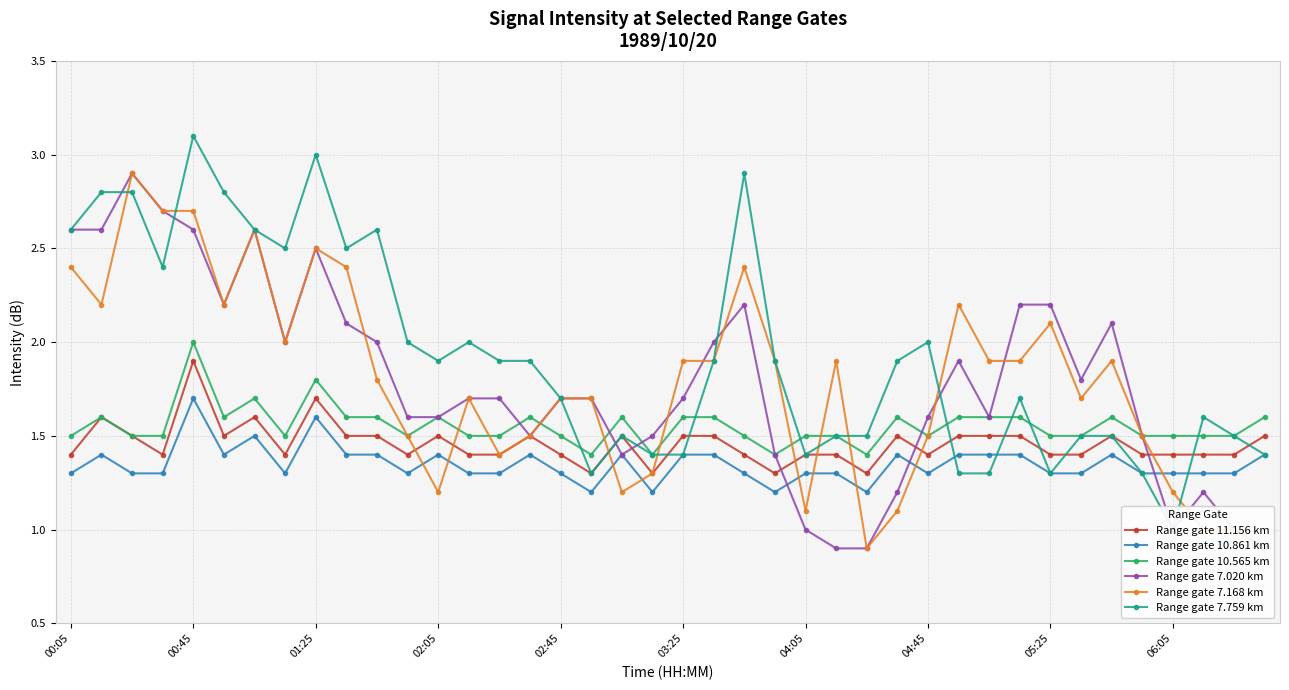

Which series has the largest total across all categories?

Range gate 7.759 km